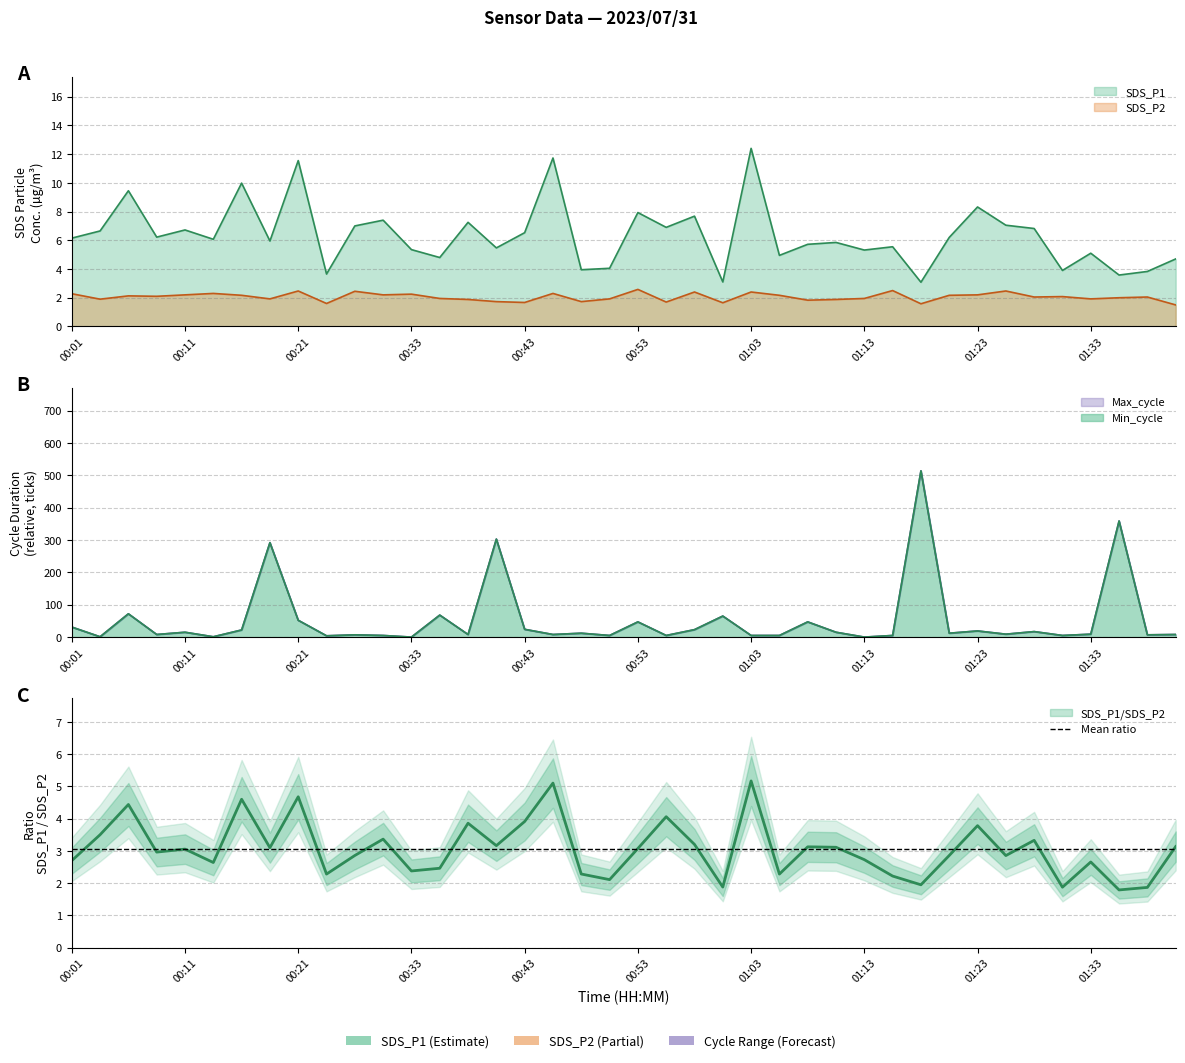

Between 00:33 and 00:36, which series saw the biggest shift?

SDS_P1